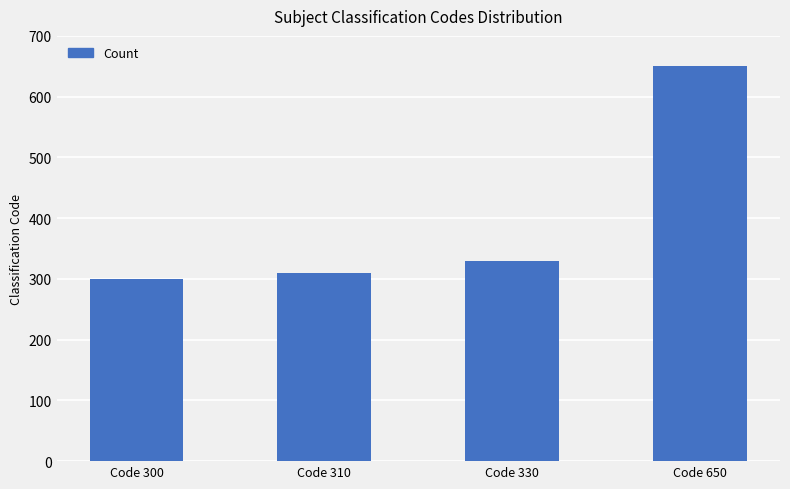

What is the average value?

398